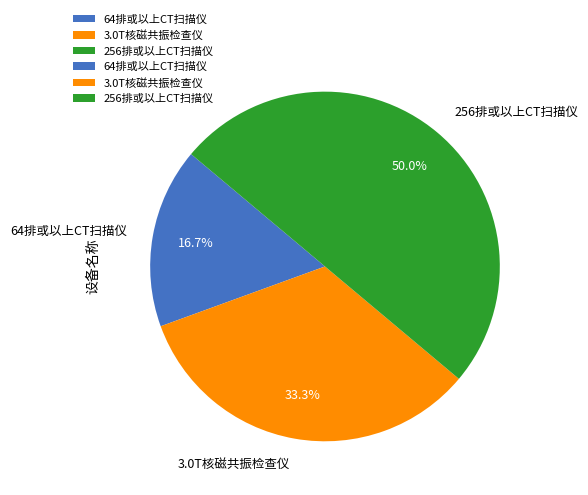

Which slice is the smallest?

64排或以上CT扫描仪